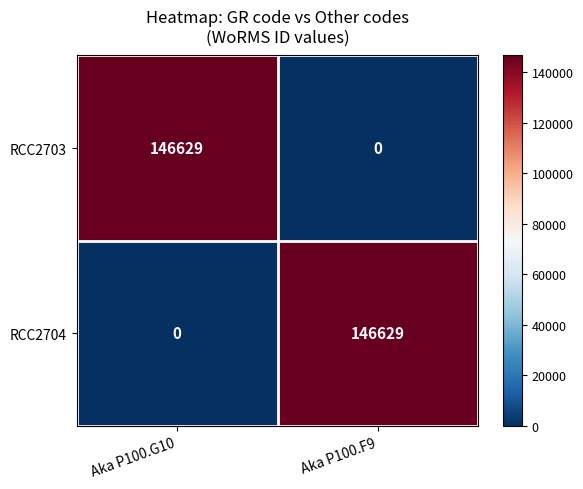

What is the difference between the maximum and minimum values in the RCC2704 series?

146629